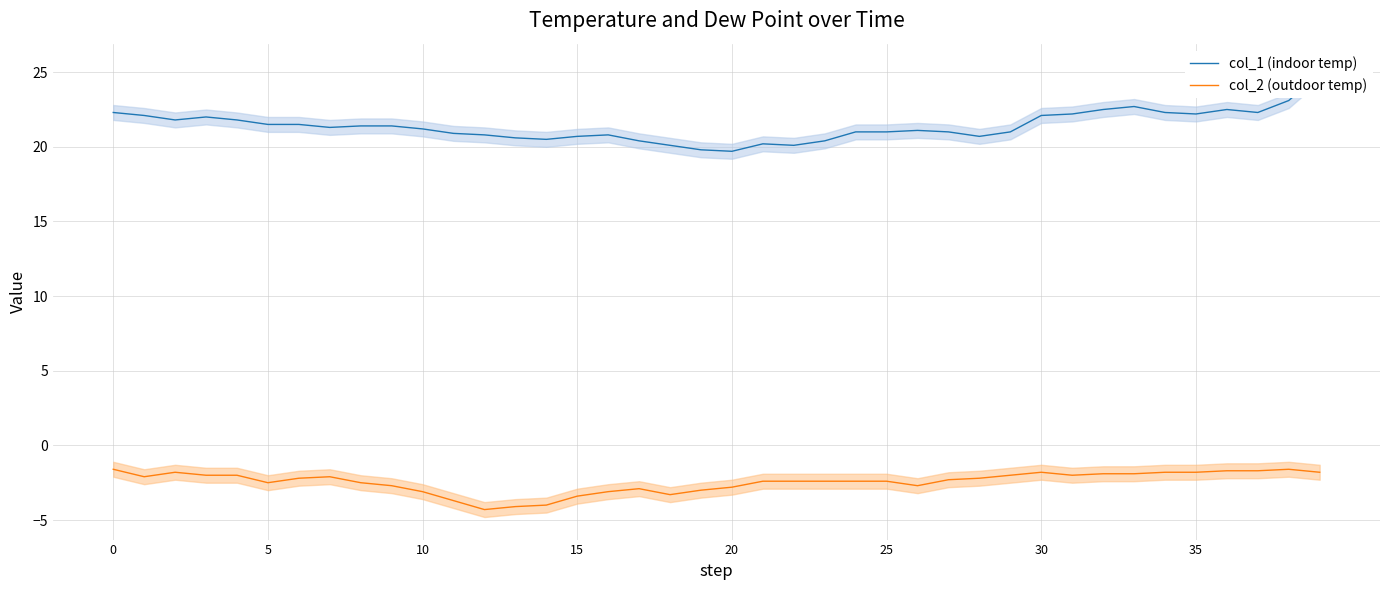

Is it true that col_2 (outdoor temp) equals -1.8 at 35?

True